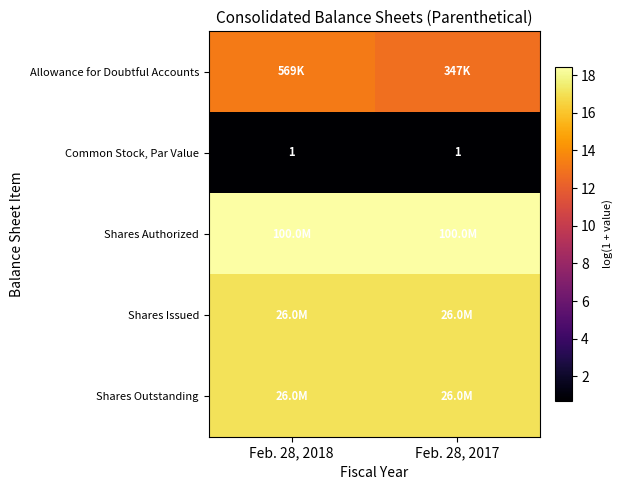

The row_2 series shows 18.4 at Feb. 28, 2018. True or false?

True